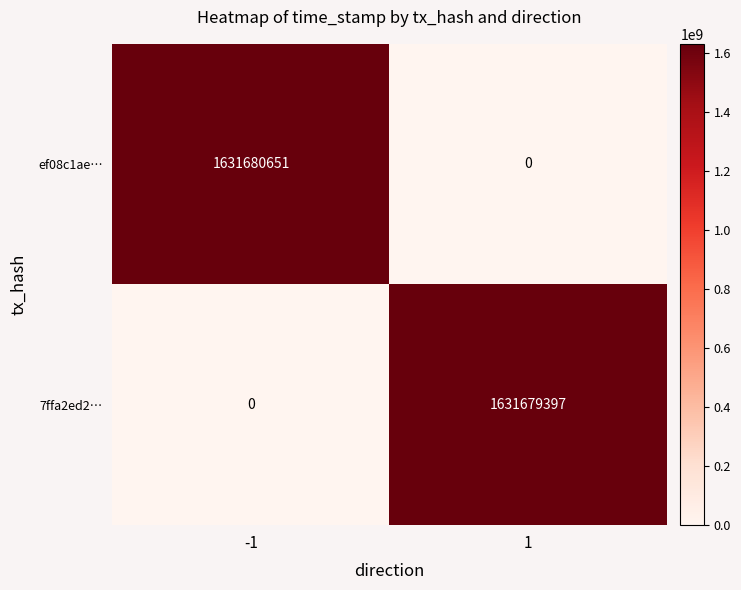

What is the sum of all ef08c1ae… values?

1631680651